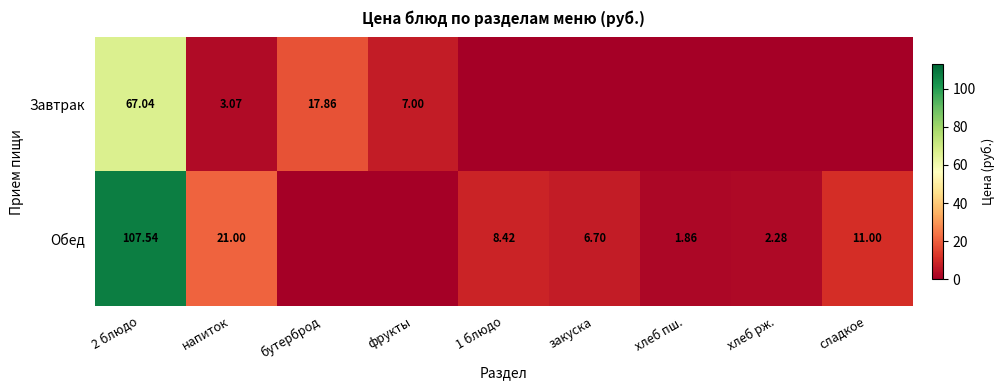

Is the value of Завтрак at 2 блюдо greater than the value of Обед at 2 блюдо?

No